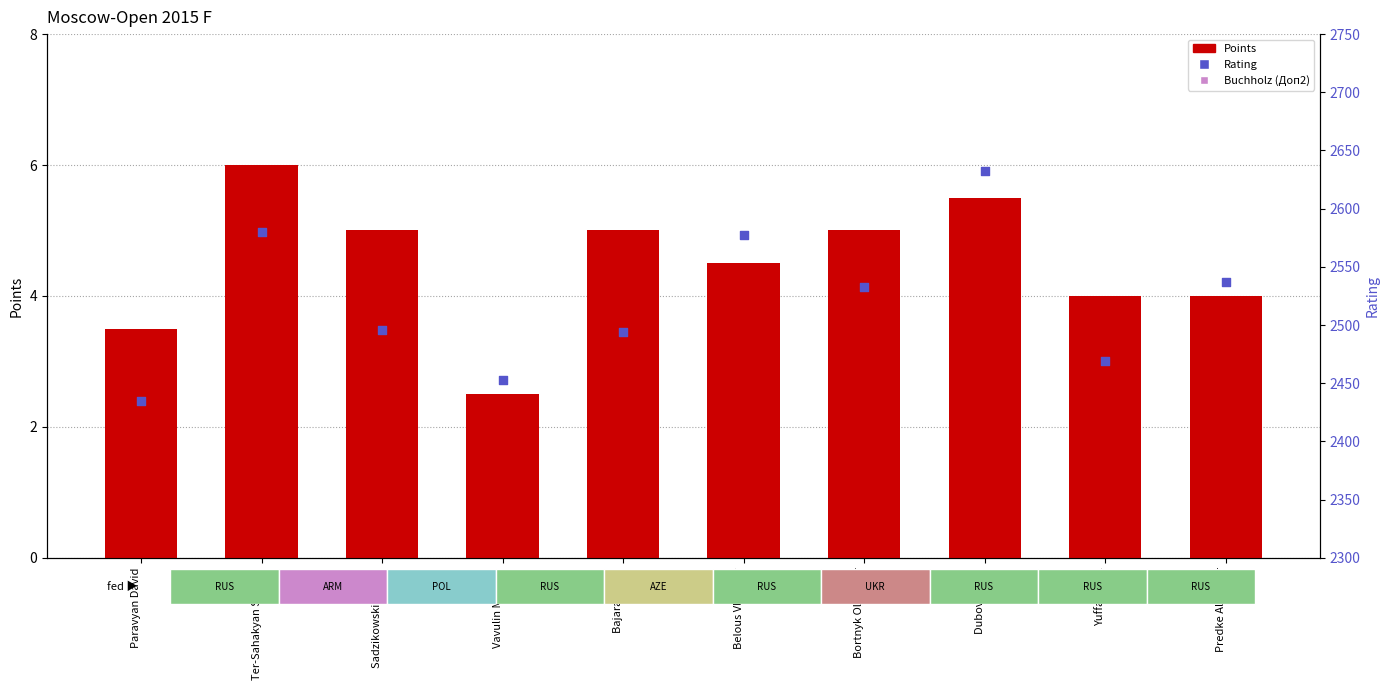

What is the total value across all series at Sadzikowski Daniel?

2521.0